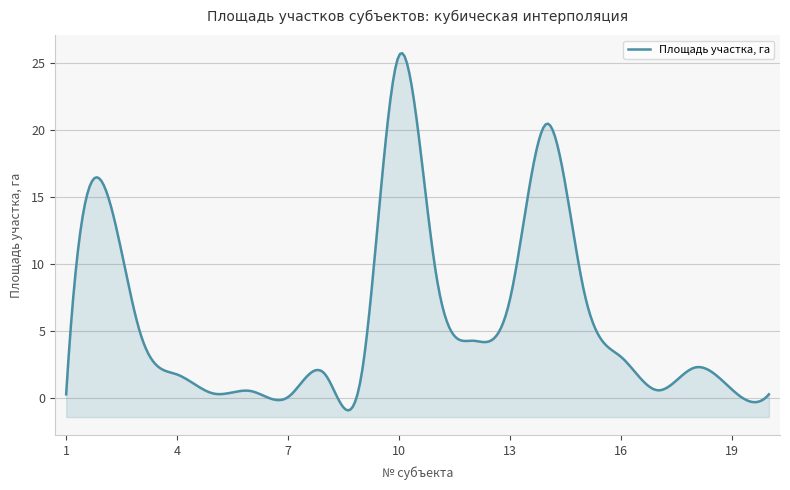

Rank the categories by value from highest to lowest.

10, 14, 2, 11, 15, 13, 3, 12, 16, 18, 9, 8, 4, 19, 17, 6, 5, 1, 20, 7